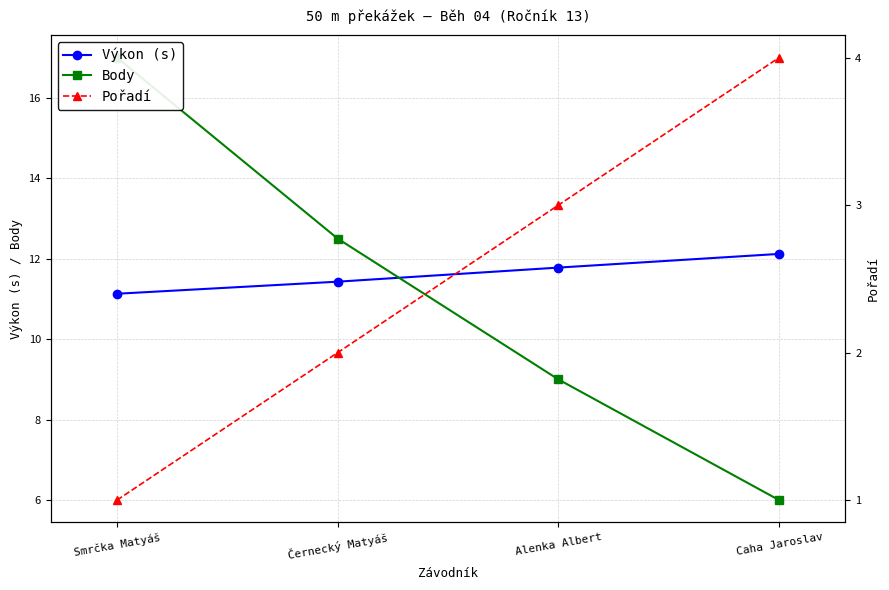

What is the label of the 4th point from the left?

Caha Jaroslav